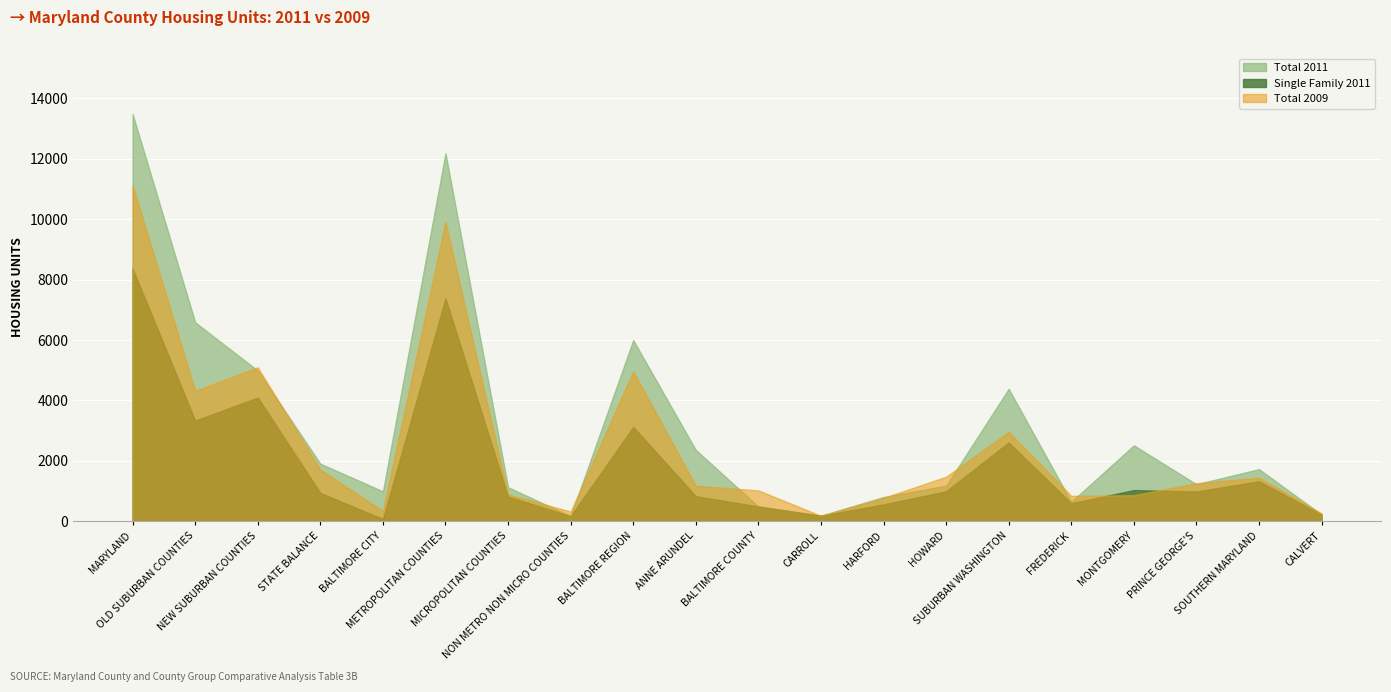

Which series has the widest spread of values?

Total 2011